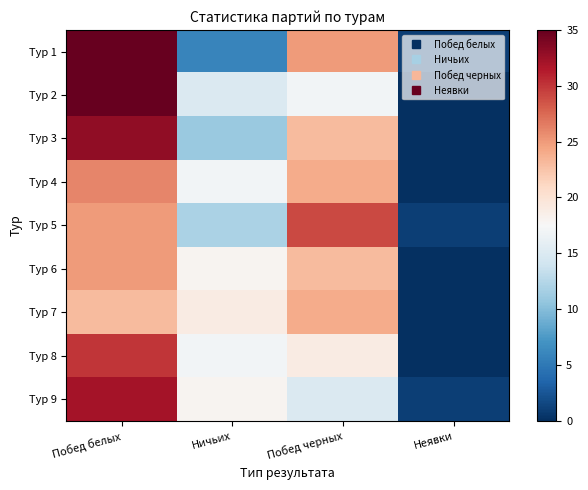

Reading right to left, list all the values displayed in this chart.

Тур 1: Неявки=1	Побед черных=25	Ничьих=6	Побед белых=35
Тур 2: Неявки=0	Побед черных=17	Ничьих=15	Побед белых=35
Тур 3: Неявки=0	Побед черных=23	Ничьих=11	Побед белых=33
Тур 4: Неявки=0	Побед черных=24	Ничьих=17	Побед белых=26
Тур 5: Неявки=1	Побед черных=29	Ничьих=12	Побед белых=25
Тур 6: Неявки=0	Побед черных=23	Ничьих=18	Побед белых=25
Тур 7: Неявки=0	Побед черных=24	Ничьих=19	Побед белых=23
Тур 8: Неявки=0	Побед черных=19	Ничьих=17	Побед белых=30
Тур 9: Неявки=1	Побед черных=15	Ничьих=18	Побед белых=32